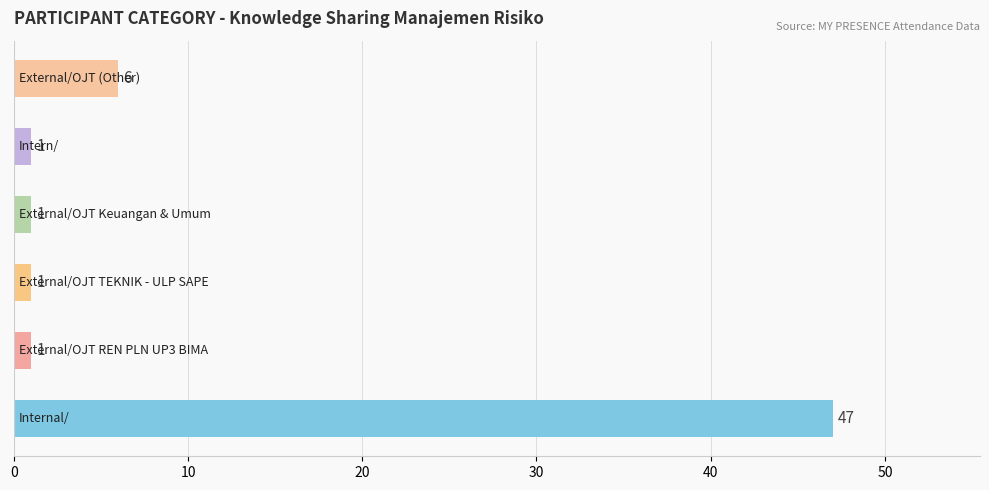

What is the greatest value displayed?

47